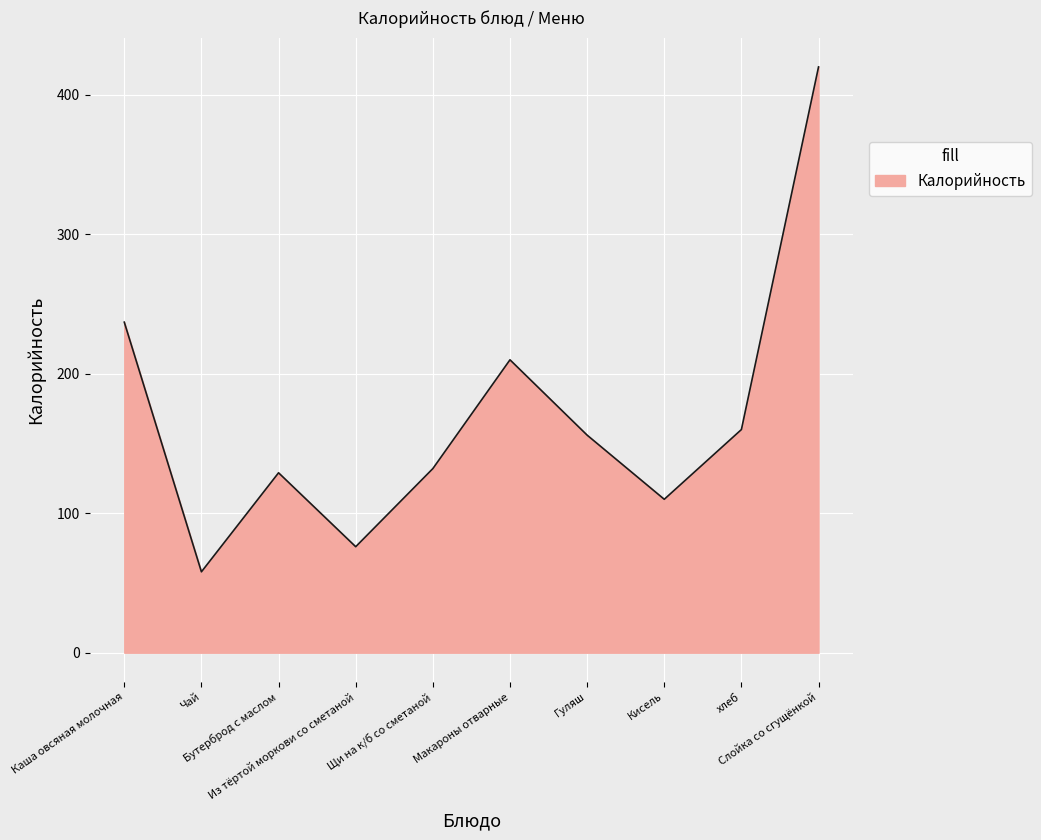

Reading left to right, extract all data points from this chart.

Каша овсяная молочная=237	Чай=58	Бутерброд с маслом=129	Из тёртой моркови со сметаной=76	Щи на к/б со сметаной=132	Макароны отварные=210	Гуляш=156	Кисель=110	хлеб=160	Слойка со сгущёнкой=420